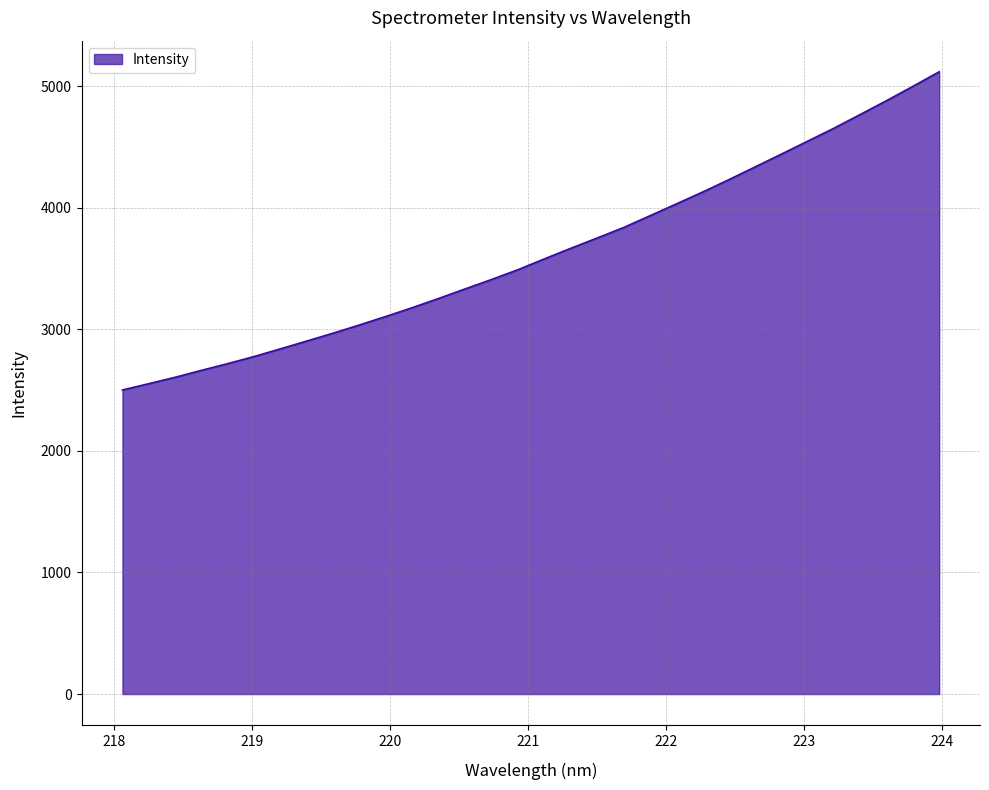

Reading right to left, what are all the values shown in this chart?

5118.3	4998.6	4880.9	4767.1	4654.2	4547.4	4440.6	4335.2	4230.1	4127.9	4030.2	3933.0	3836.1	3750.4	3665.9	3579.1	3490.3	3409.9	3332.6	3254.6	3178.9	3106.7	3036.8	2969.1	2904.3	2840.0	2776.7	2718.4	2662.8	2605.8	2553.0	2500.9